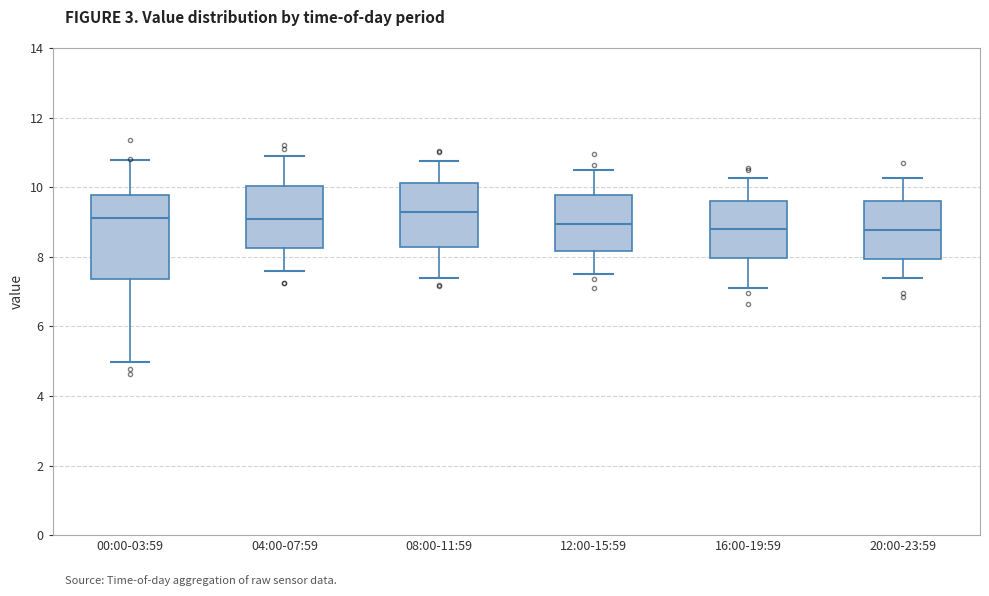

Comparing the boxes themselves (not the whiskers), which one is the tallest?

00:00-03:59